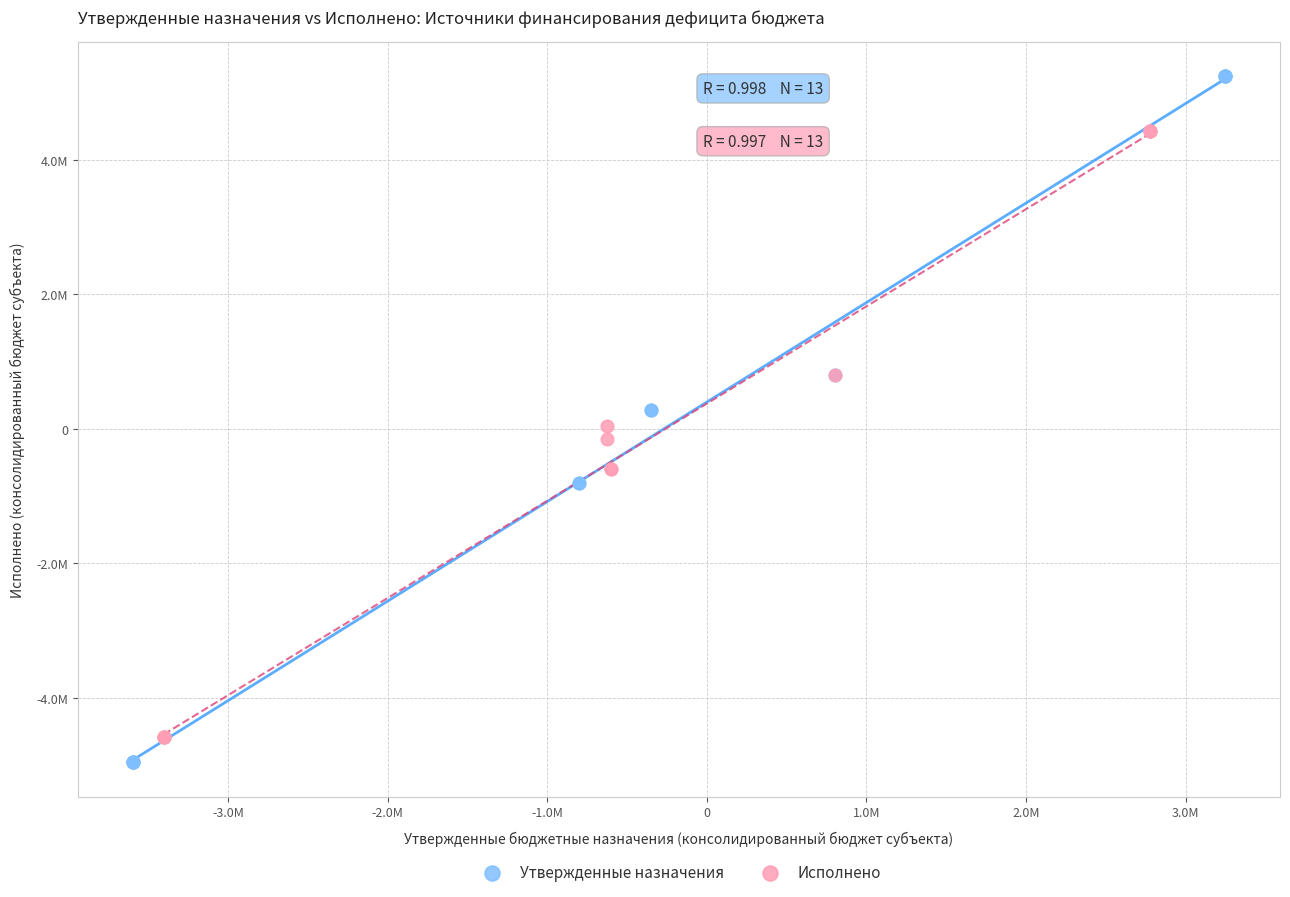

Which series contains the lowest Y value?

Утвержденные назначения